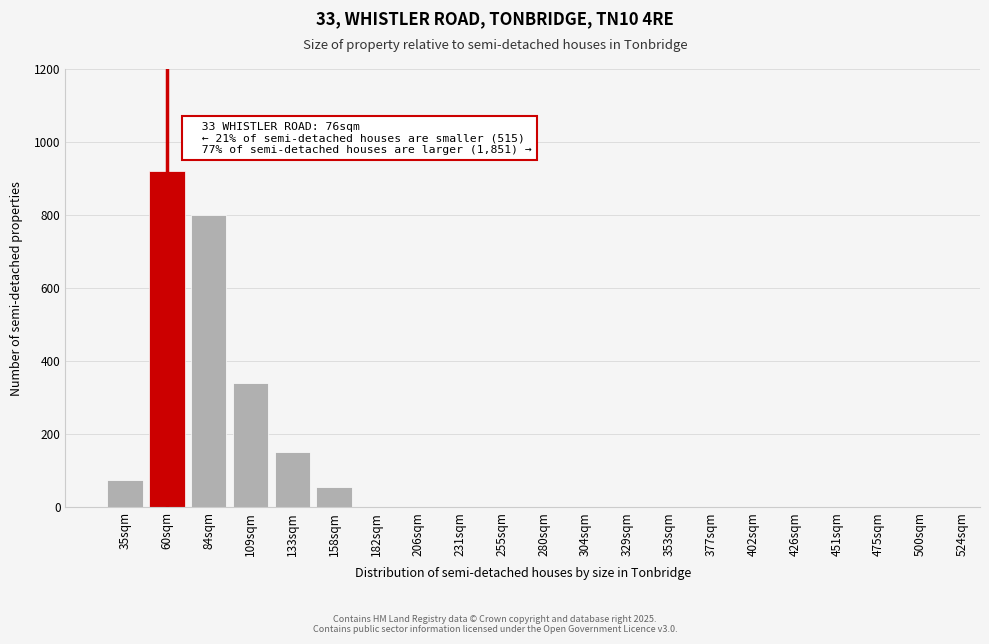

Reading left to right, what are all the values shown in this chart?

35sqm=75	60sqm=920	84sqm=800	109sqm=340	133sqm=150	158sqm=55	182sqm=0	206sqm=0	231sqm=0	255sqm=0	280sqm=0	304sqm=0	329sqm=0	353sqm=0	377sqm=0	402sqm=0	426sqm=0	451sqm=0	475sqm=0	500sqm=0